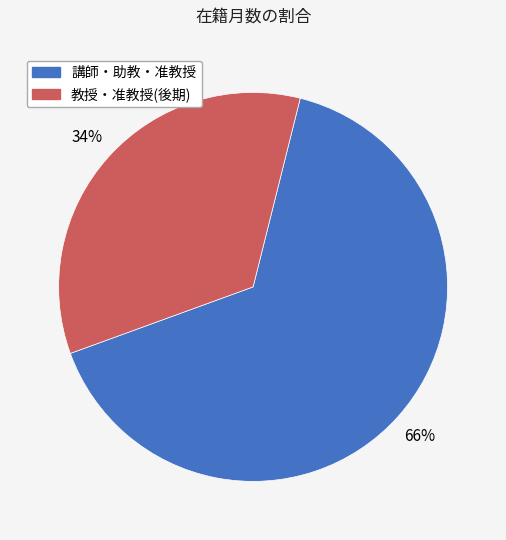

To the nearest percent, what is the average slice percentage?

50%